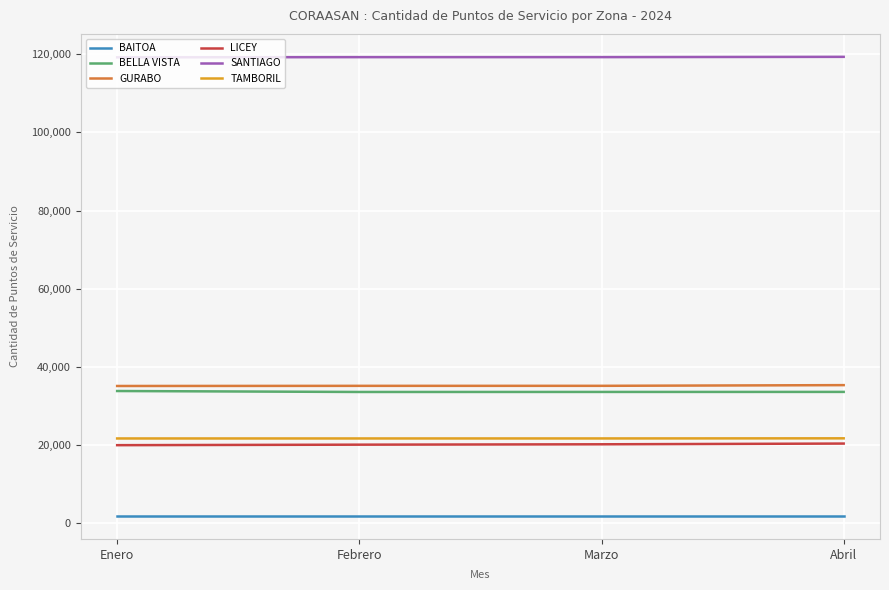

What is the sum of the GURABO values at Enero and Abril?

70475